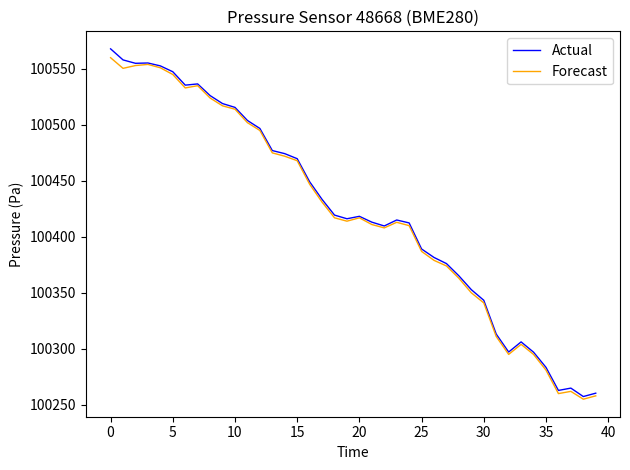

What is the highest value of the Forecast series?

100560.0